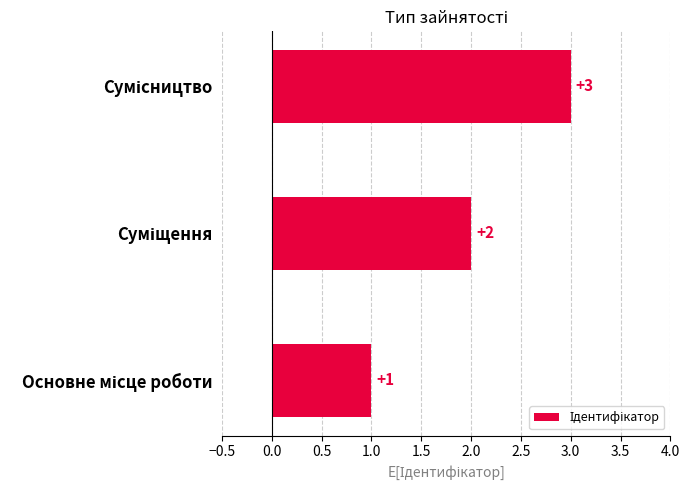

How many values are between 1 and 3?

3